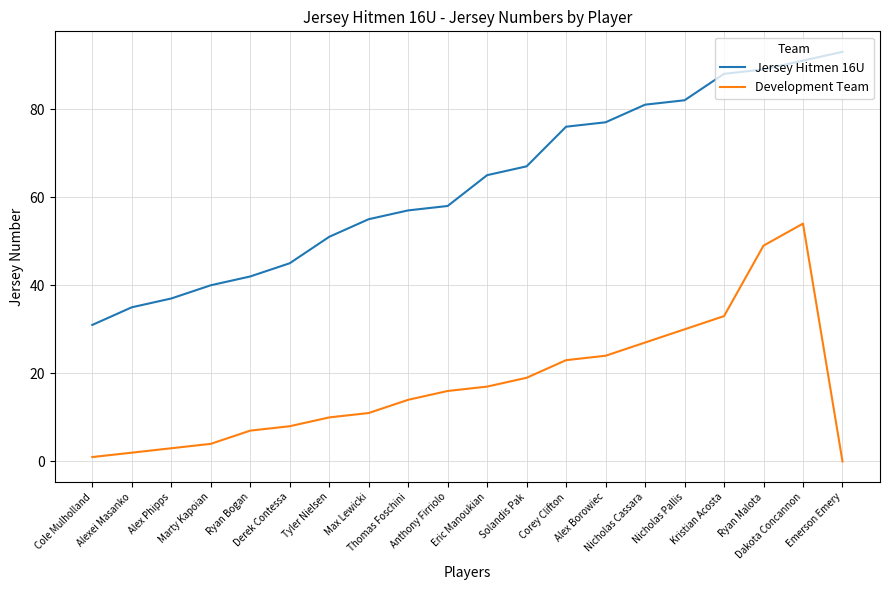

True or false: Development Team and Jersey Hitmen 16U cross at least once.

False